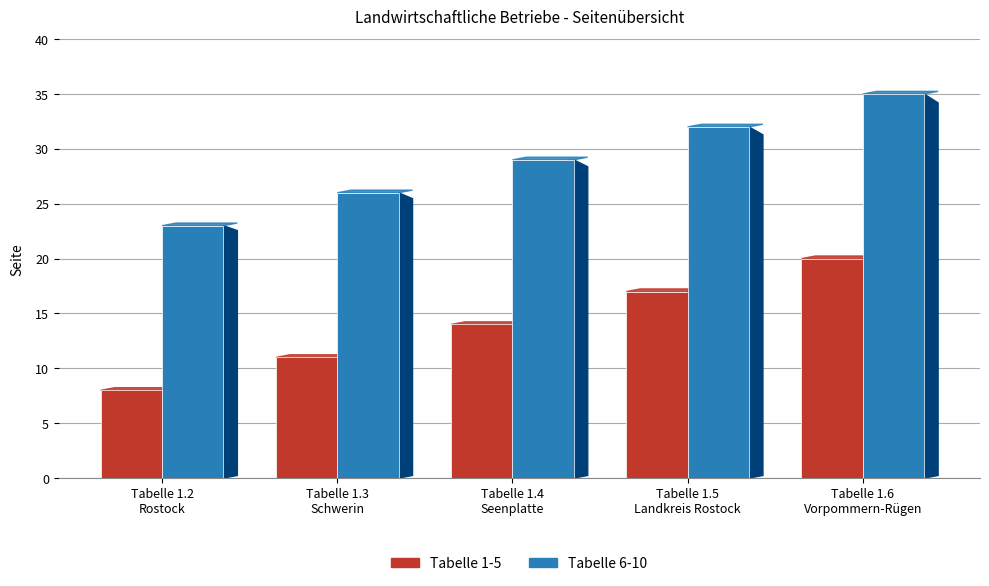

What is the minimum value shown in the chart?

8